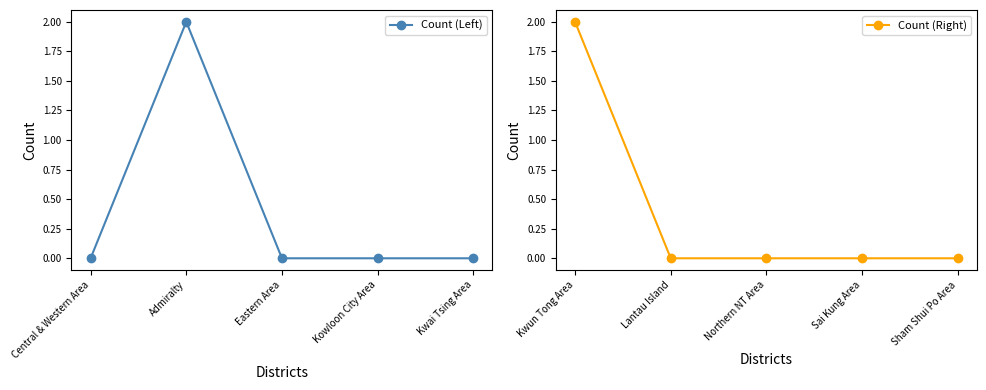

What is the highest value of the Count (Right) series?

2